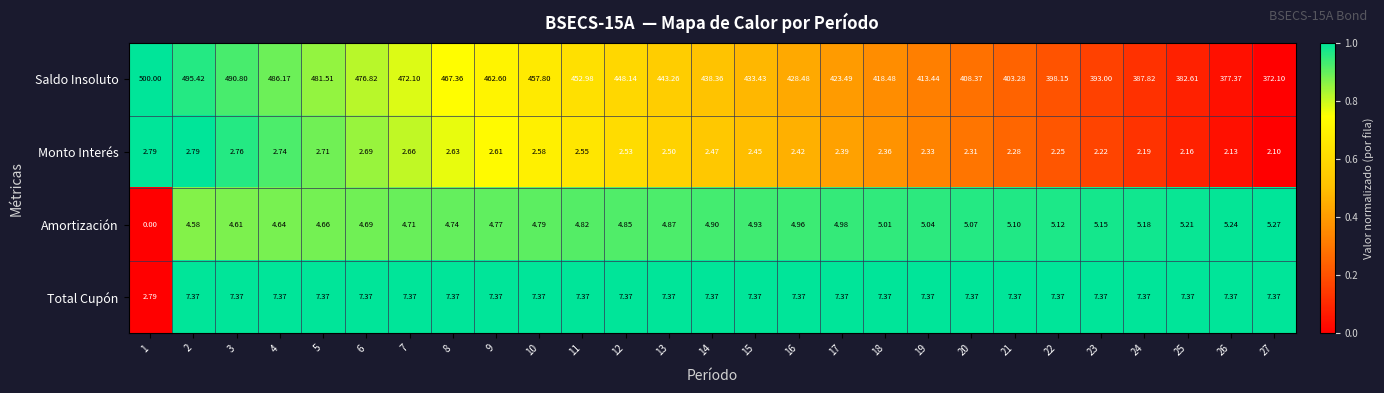

Which series has the largest total across all categories?

Saldo Insoluto